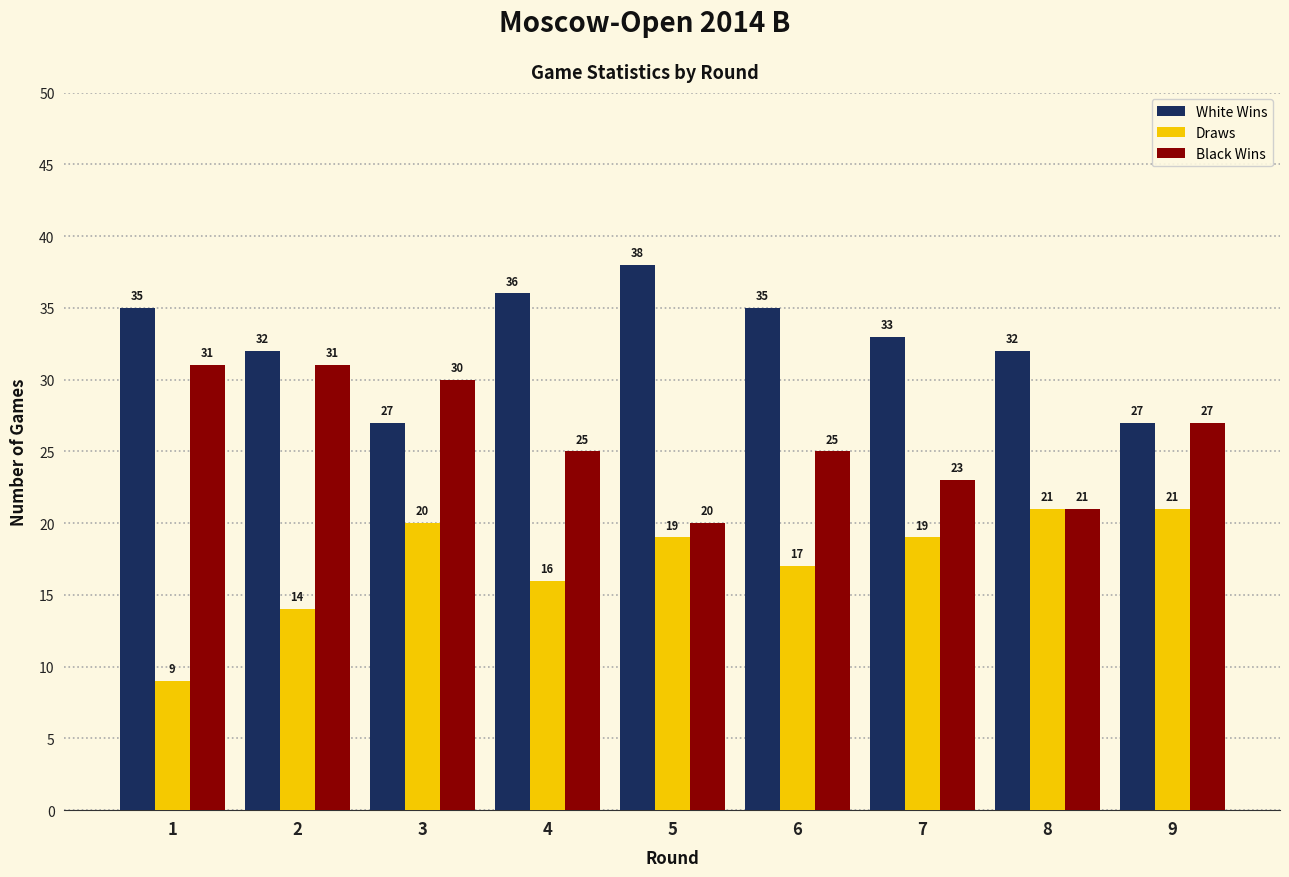

How many distinct data groups are displayed?

3